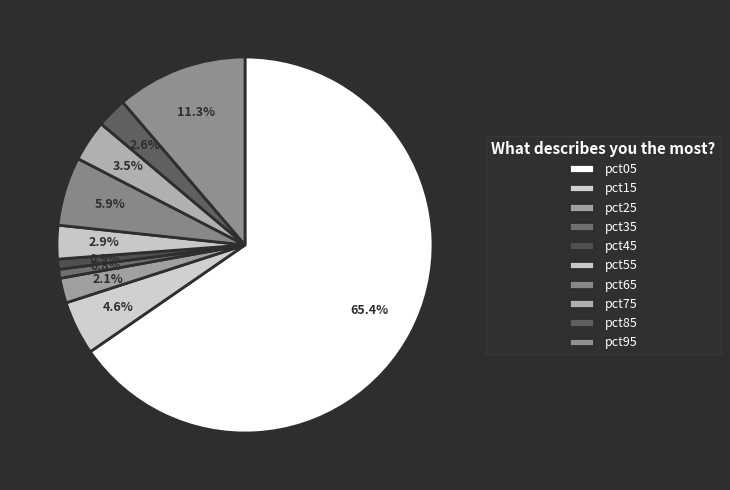

Rank the categories by value from highest to lowest.

pct05, pct95, pct65, pct15, pct75, pct55, pct85, pct25, pct45, pct35